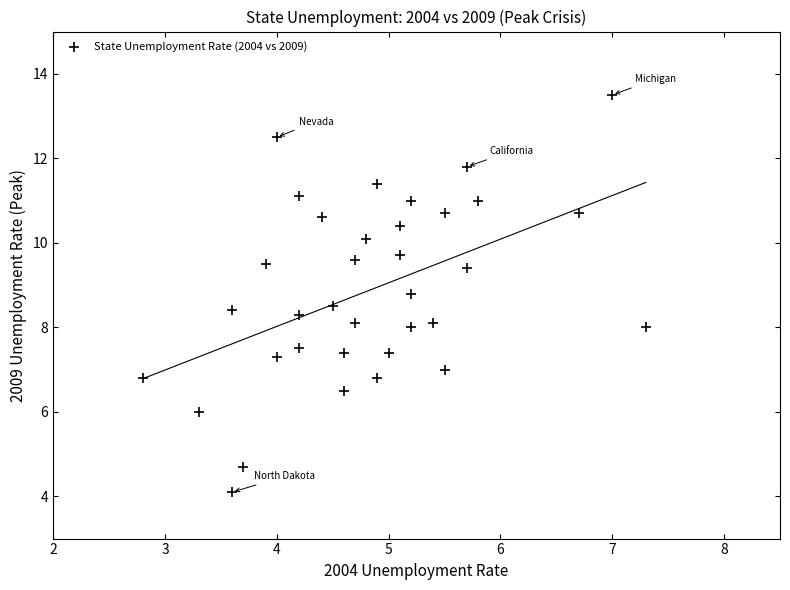

What is the range of X values (max minus min)?

4.5